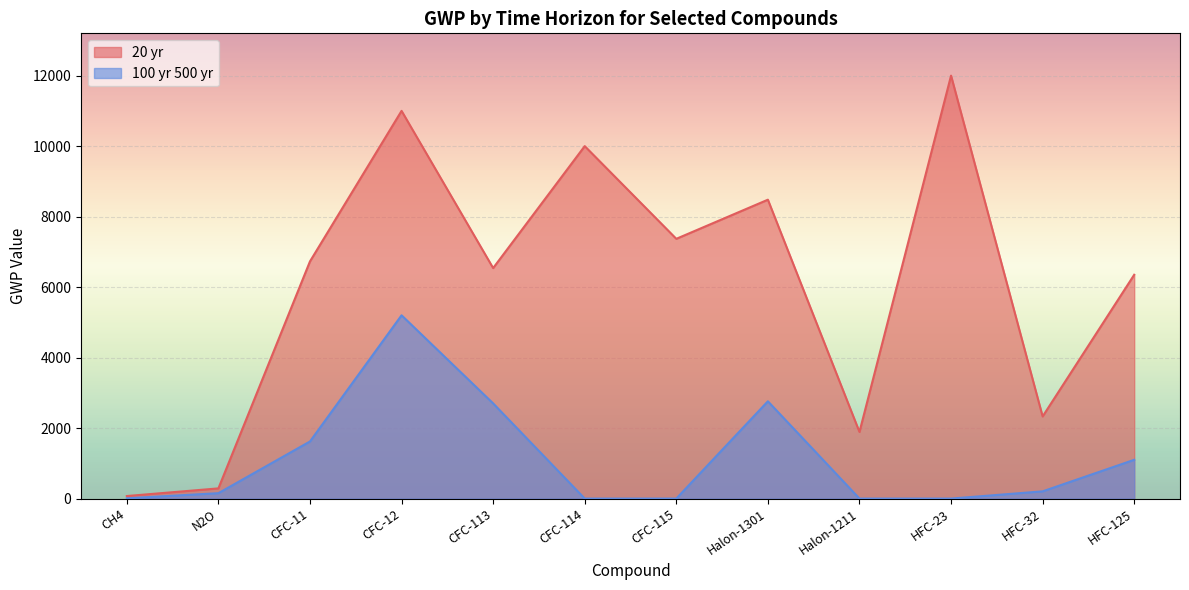

At how many categories does at least one series exceed 7803?

4